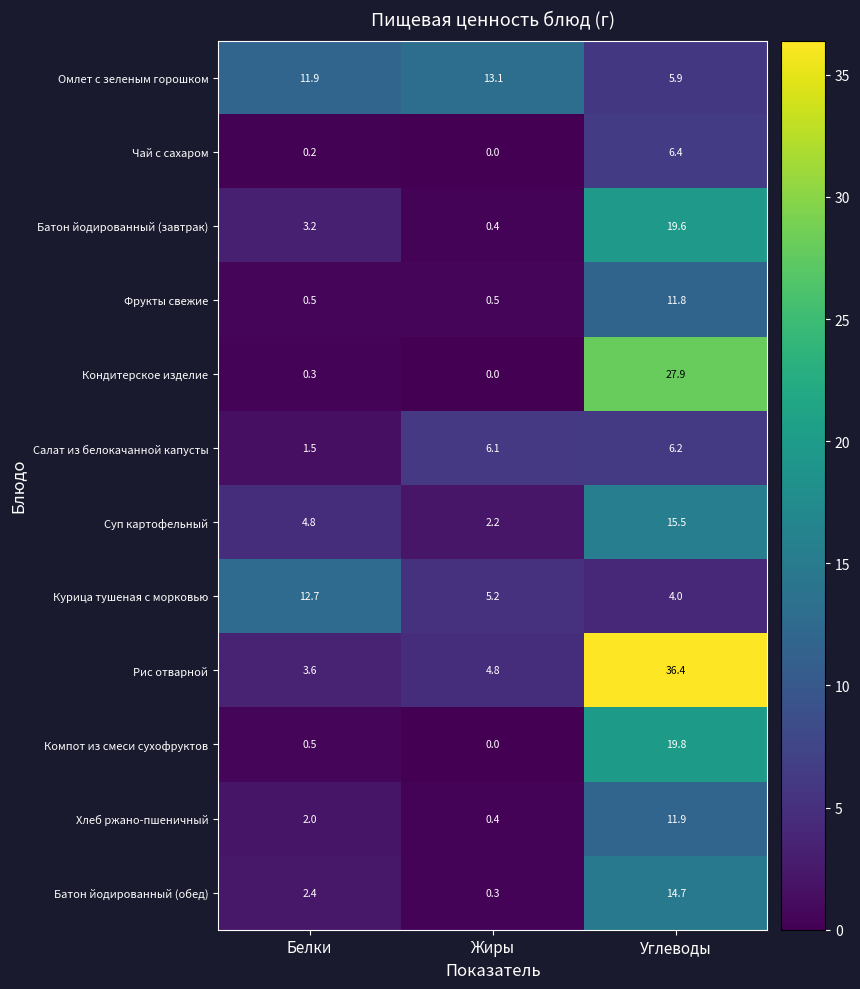

What is the maximum value for Компот из смеси сухофруктов?

19.8